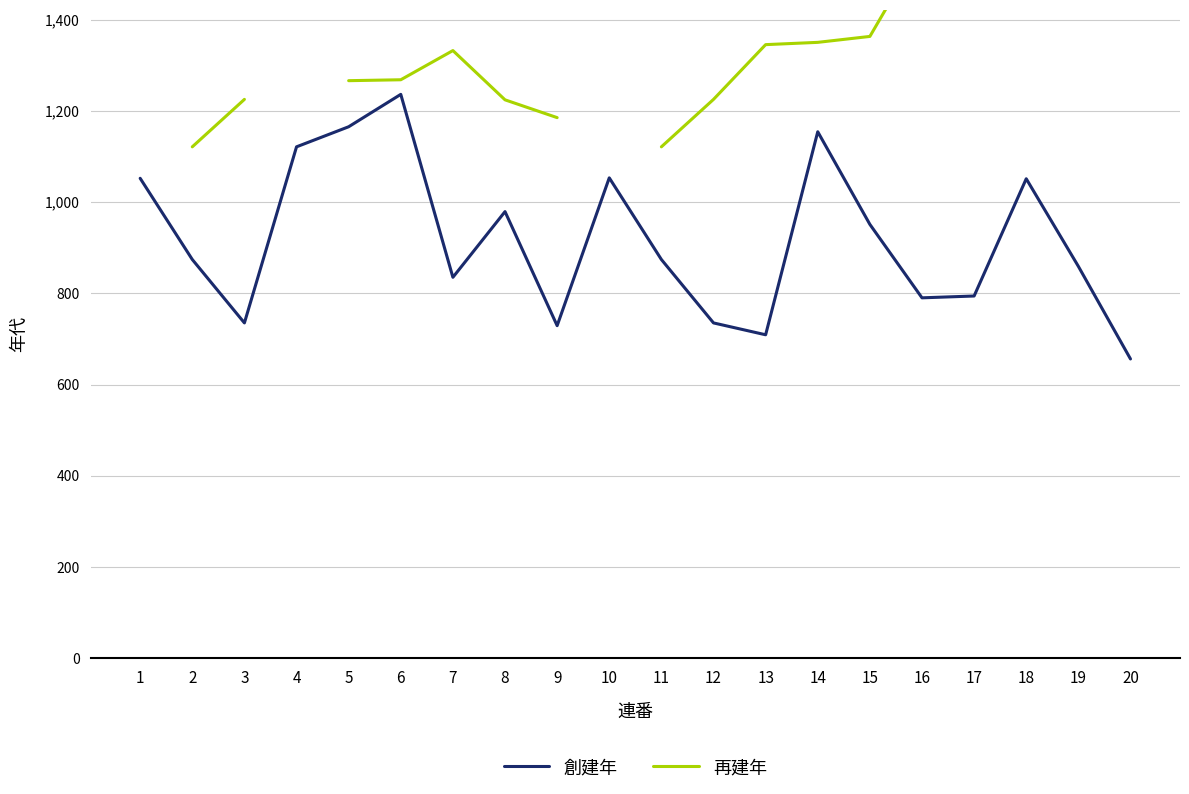

What is the difference between the 再建年 values at 19 and 11?

373.0